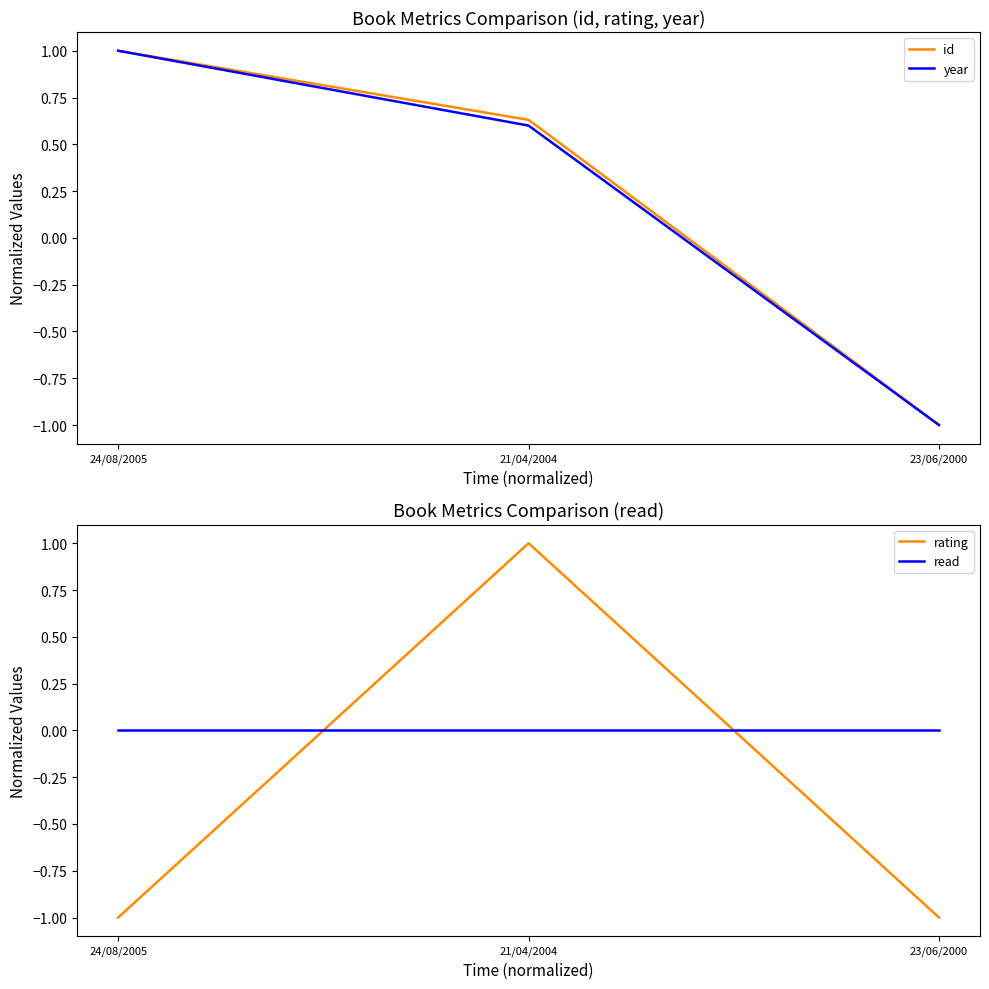

Between 24/08/2005 and 21/04/2004, which series saw the biggest shift?

rating